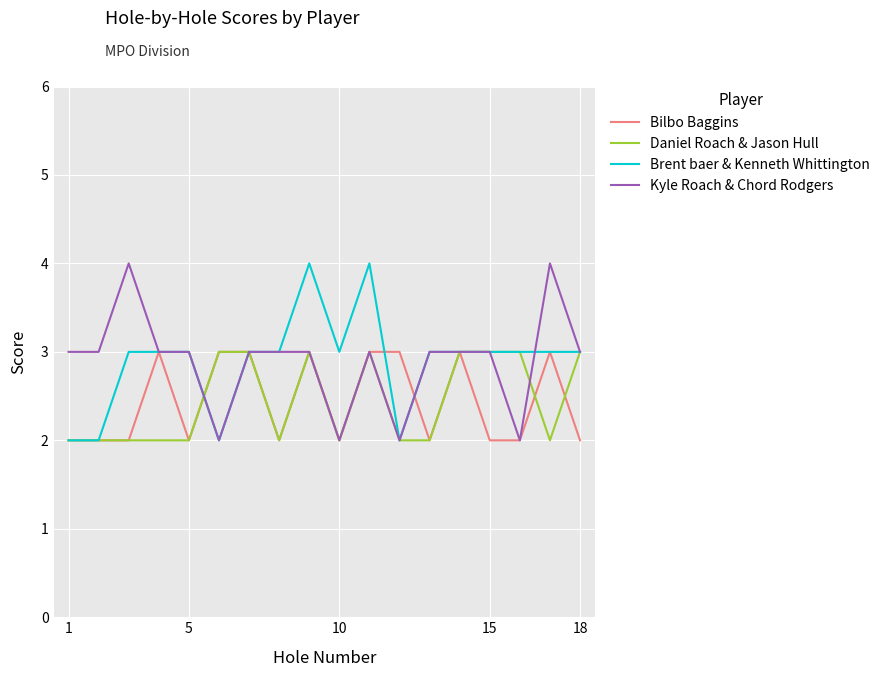

What is the maximum value for Kyle Roach & Chord Rodgers?

4